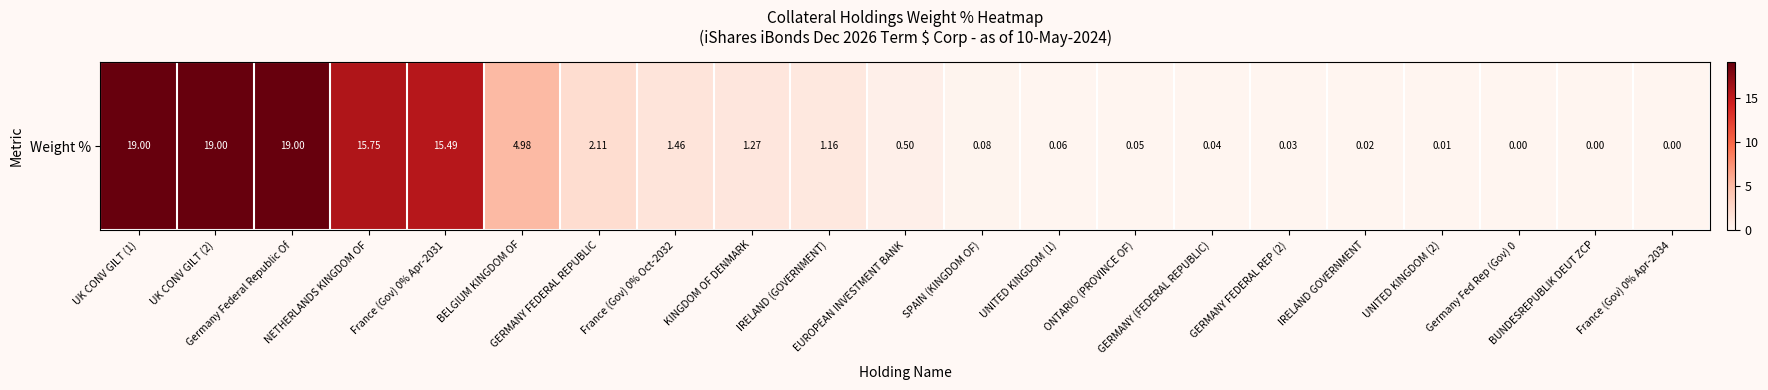

Reading left to right, list all the values displayed in this chart.

UK CONV GILT (1)=19.0	UK CONV GILT (2)=19.0	Germany Federal Republic Of=19.0	NETHERLANDS KINGDOM OF=15.8	France (Gov) 0% Apr-2031=15.5	BELGIUM KINGDOM OF=5.0	GERMANY FEDERAL REPUBLIC=2.1	France (Gov) 0% Oct-2032=1.5	KINGDOM OF DENMARK=1.3	IRELAND (GOVERNMENT)=1.2	EUROPEAN INVESTMENT BANK=0.5	SPAIN (KINGDOM OF)=0.1	UNITED KINGDOM (1)=0.1	ONTARIO (PROVINCE OF)=0.1	GERMANY (FEDERAL REPUBLIC)=0.0	GERMANY FEDERAL REP (2)=0.0	IRELAND GOVERNMENT=0.0	UNITED KINGDOM (2)=0.0	Germany Fed Rep (Gov) 0=0.0	BUNDESREPUBLIK DEUT ZCP=0.0	France (Gov) 0% Apr-2034=0.0